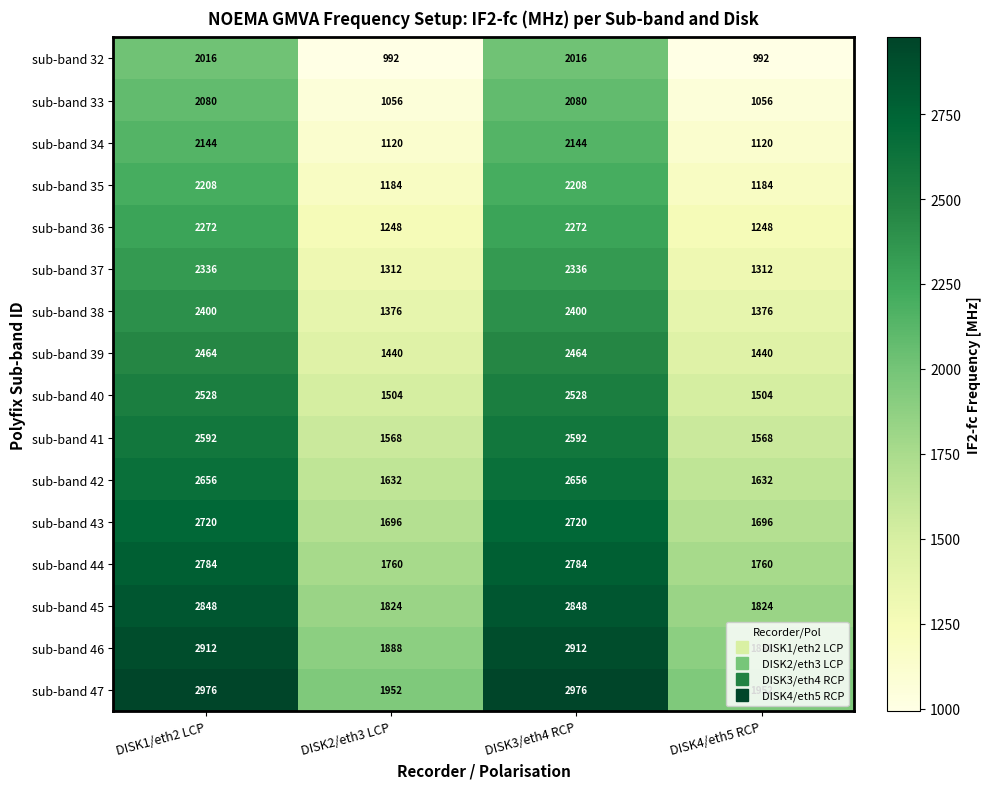

What is the spread (max minus min) of values at DISK2/eth3 LCP?

960